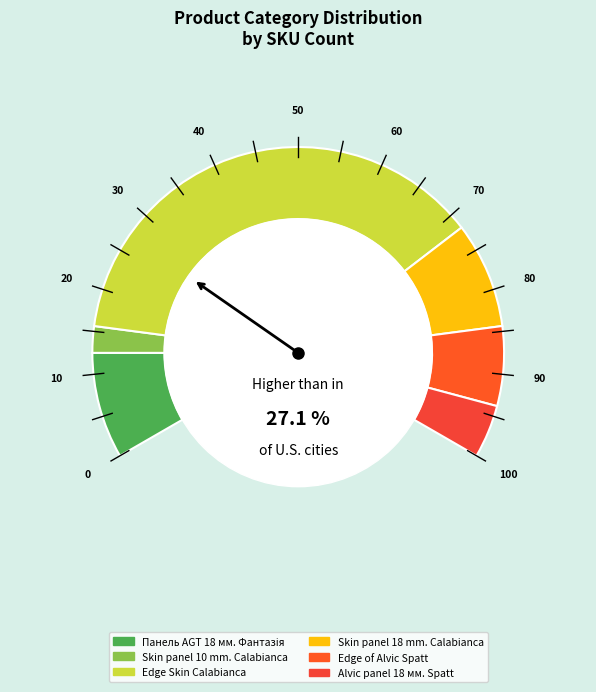

To the nearest percent, what percentage of the pie is Skin panel 10 mm. Calabianca?

3%